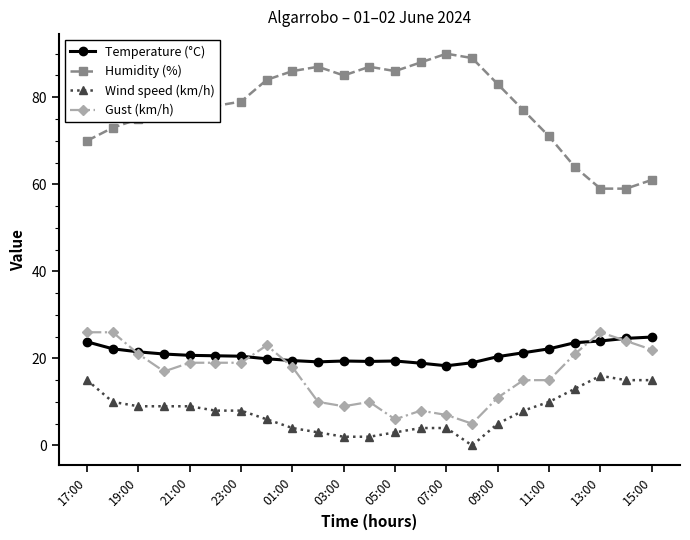

True or false: Wind speed (km/h) and Temperature (°C) cross at least once.

False